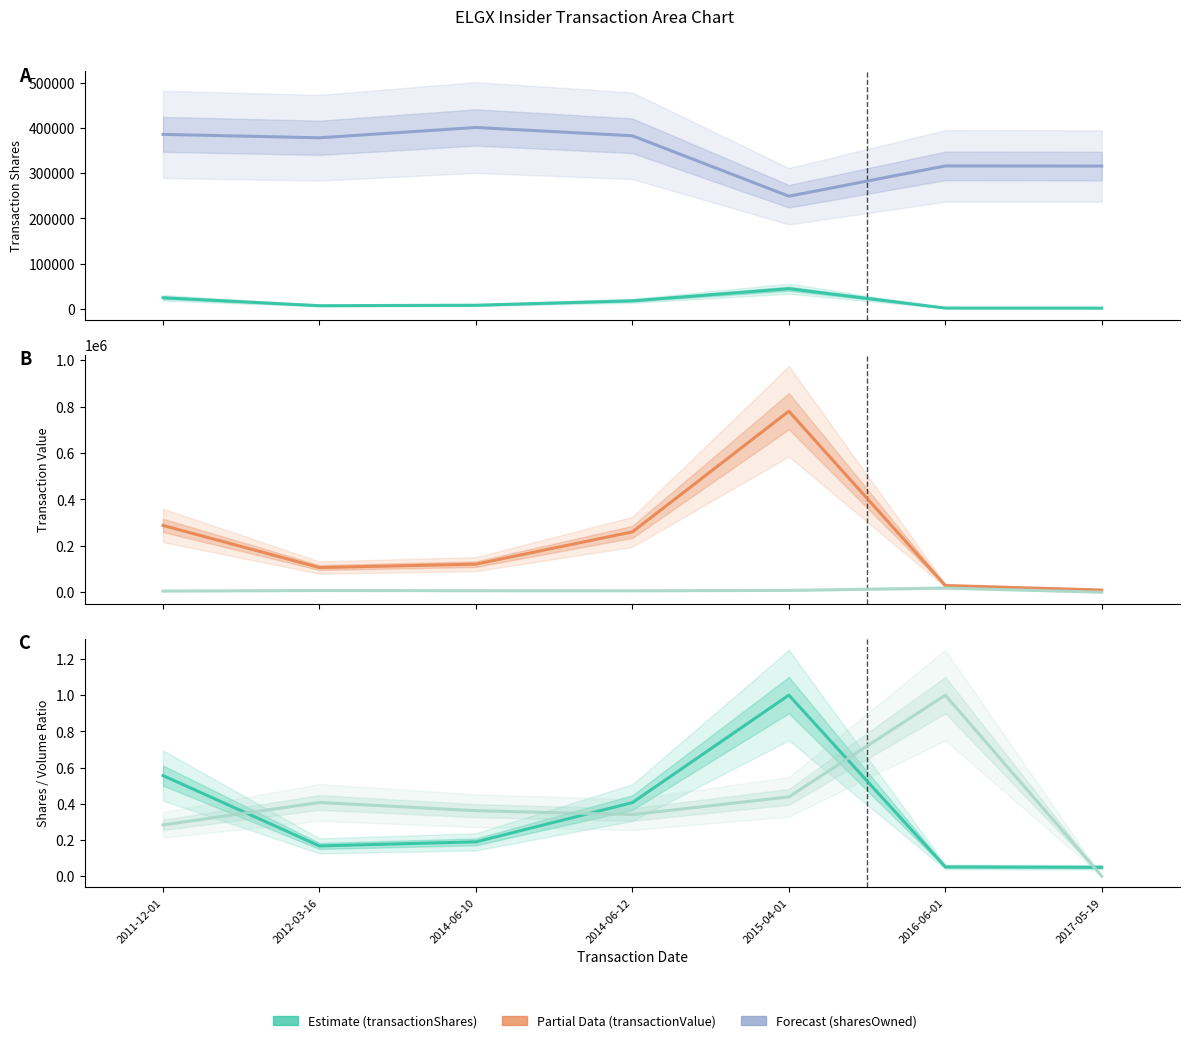

True or false: transactionValue has more than 1 interior local peaks.

False